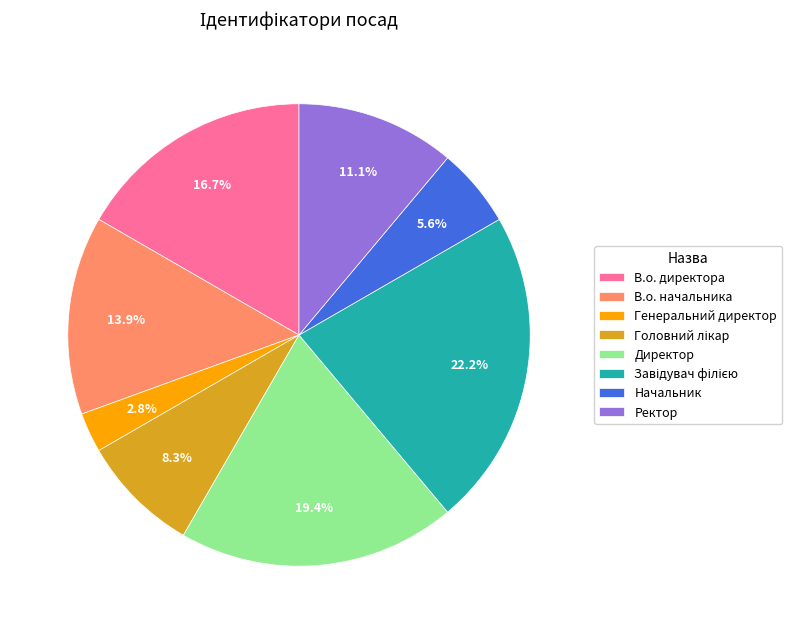

Is В.о. директора the majority of the pie?

No